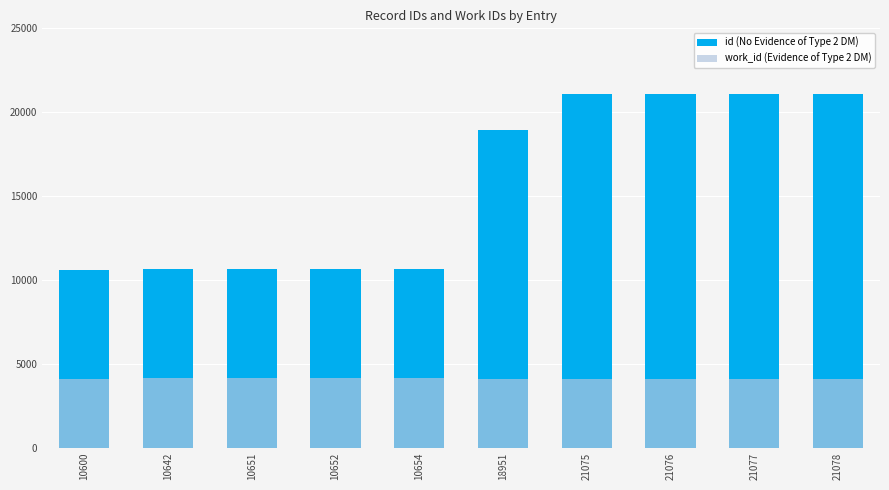

Which series changed the most between 10600 and 21076?

id